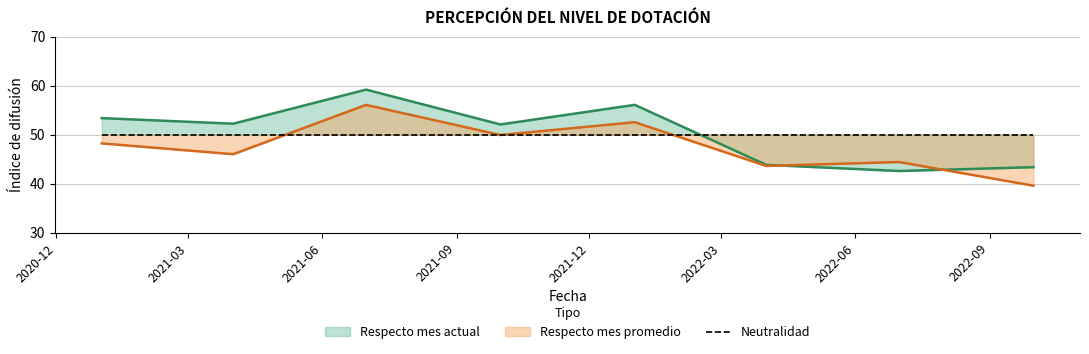

What is the total value across all series at 2021-10-01?

102.0